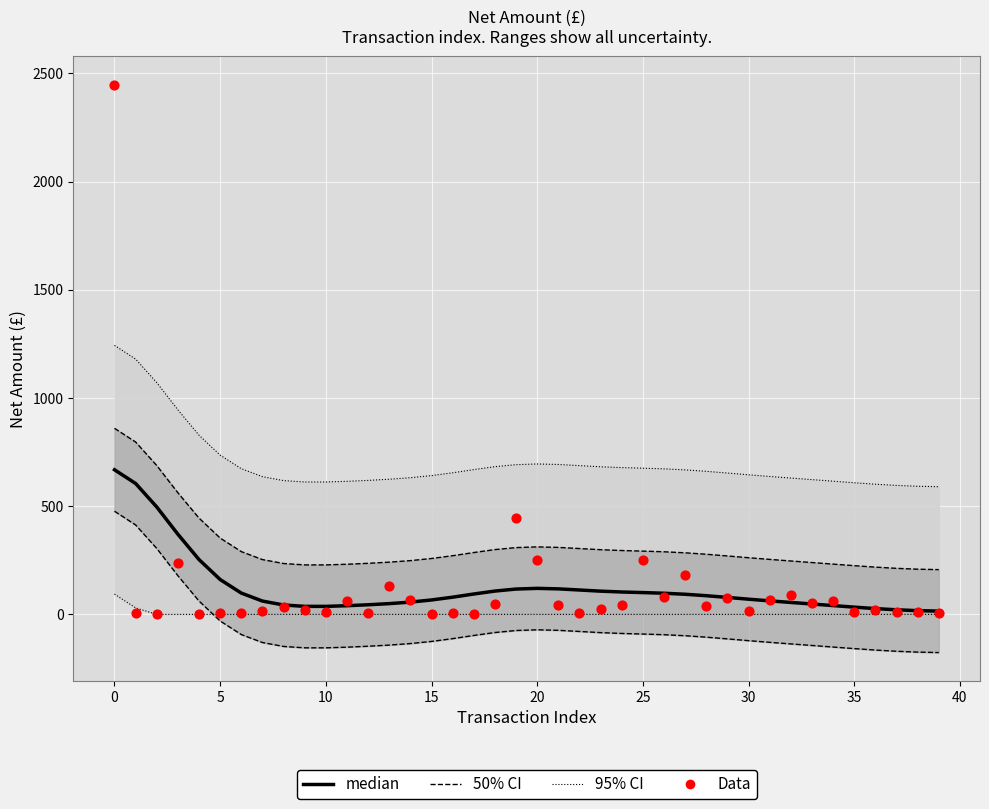

What is the total value across all series at 16?

86.2